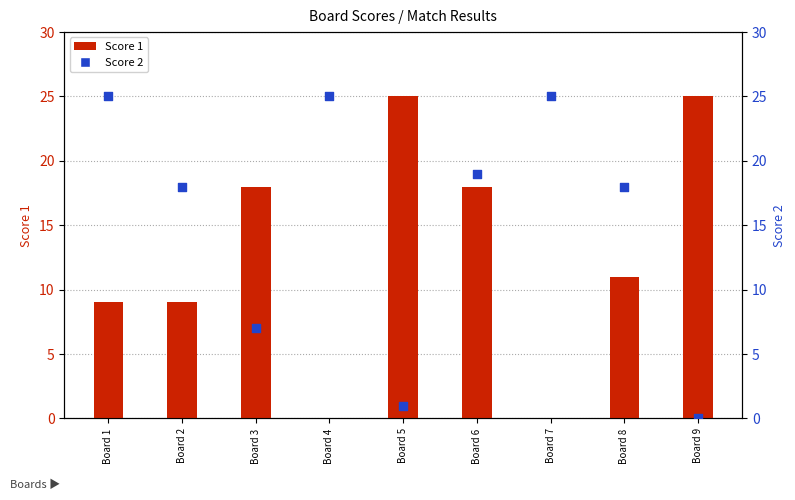

Which series has the largest Y range (max minus min)?

Score 1